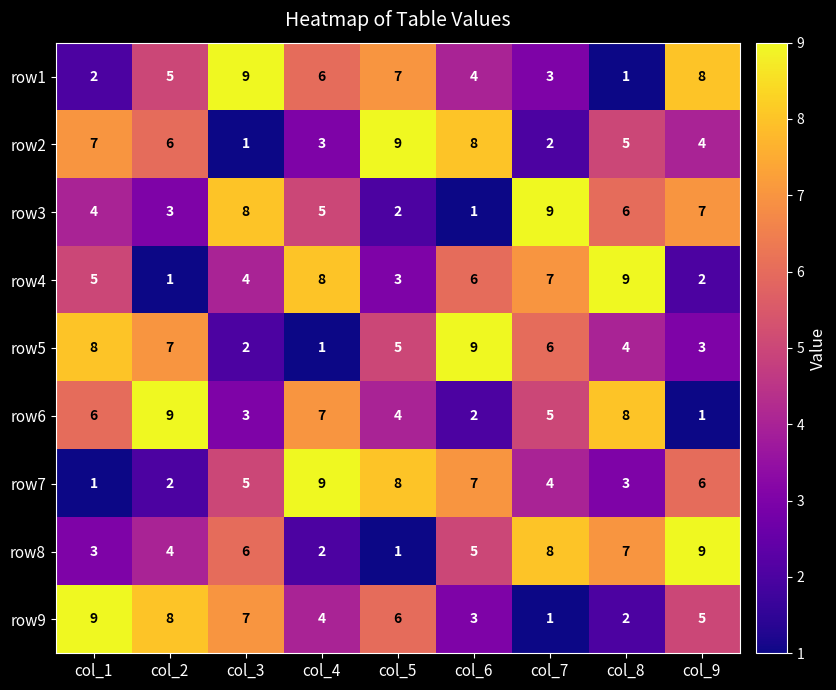

What is the total value across all series at col_4?

45